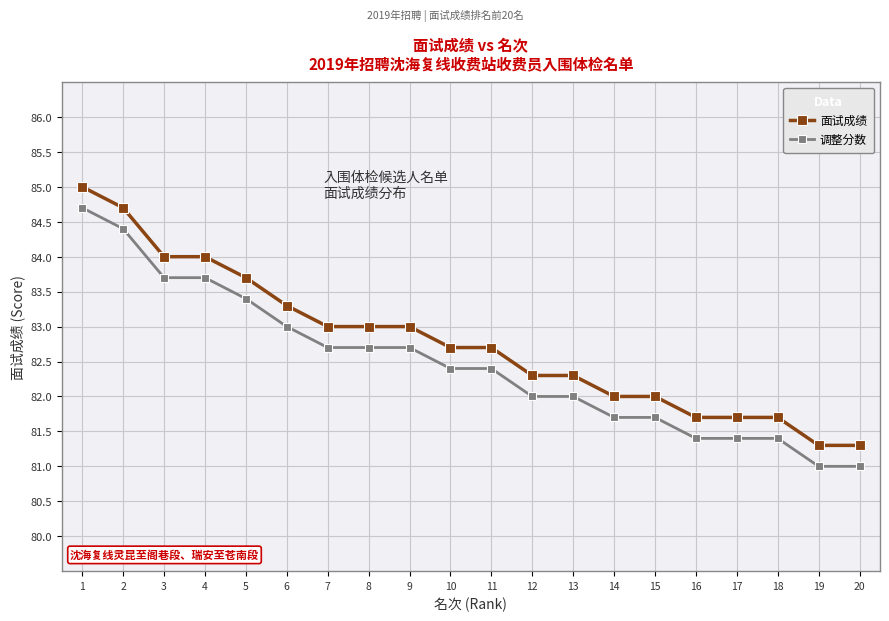

What is the spread (max minus min) of values at 12?

0.3